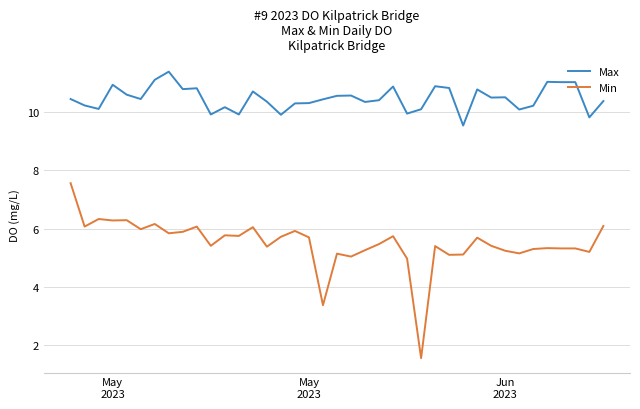

True or false: Max has more than 0 points higher than both neighbors.

True